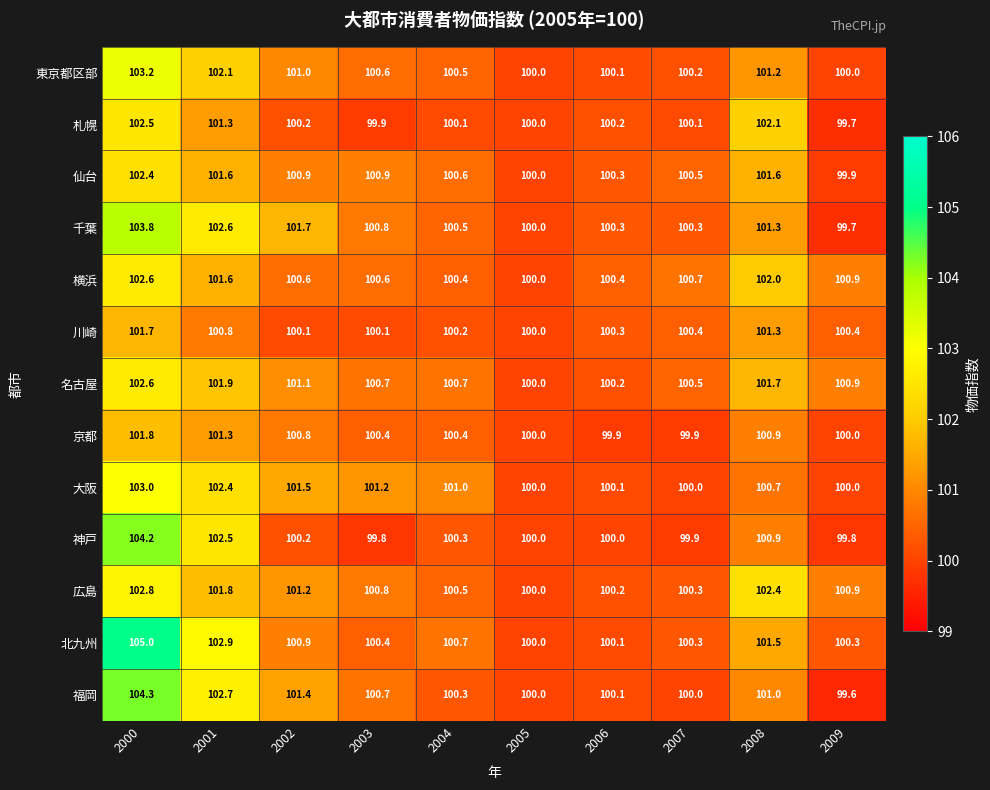

What is the spread (max minus min) of values at 2007?

0.8